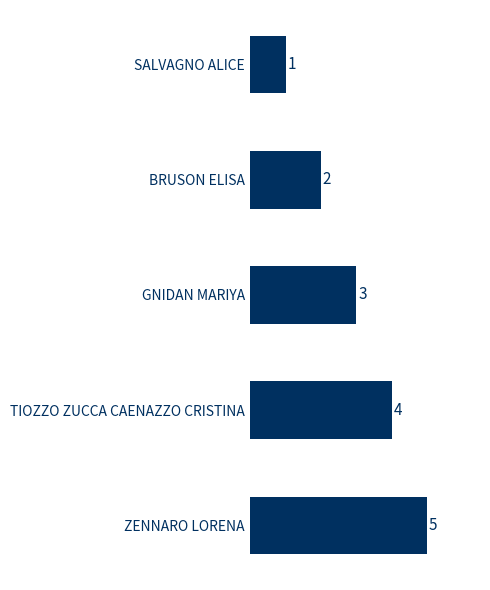

Where is the data nearest to the value 3?

GNIDAN MARIYA